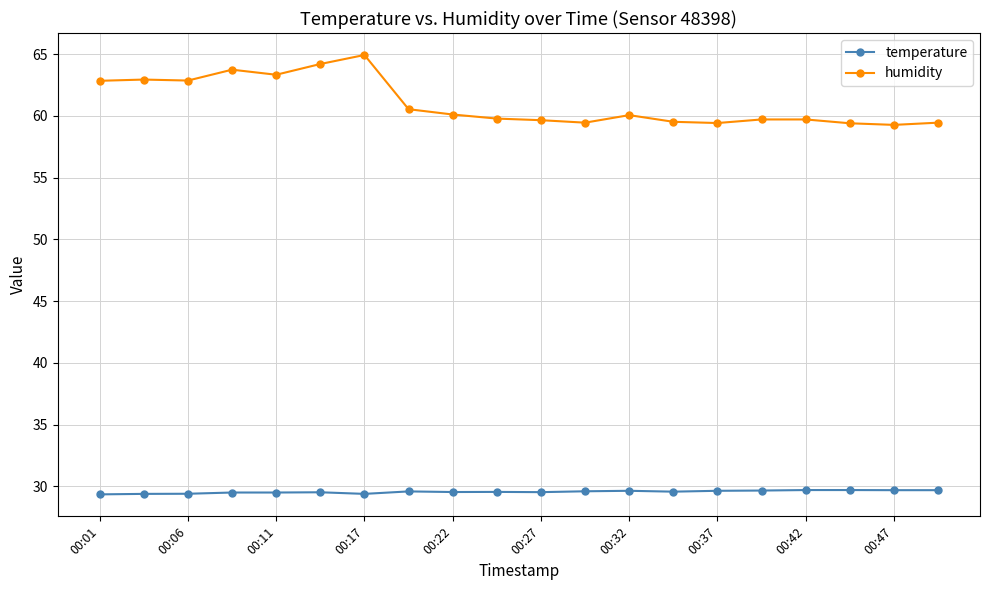

List the series in order of their overall mean, highest first.

humidity, temperature